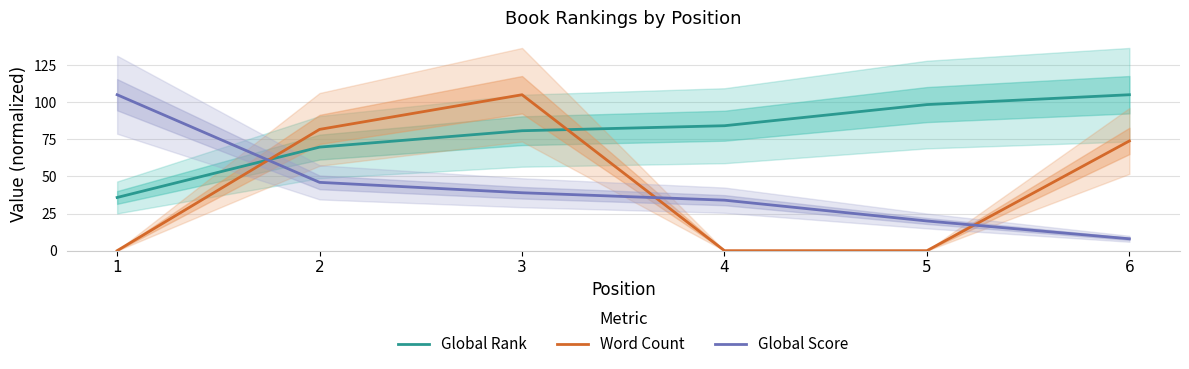

True or false: Global Rank has more than 2 points higher than both neighbors.

False